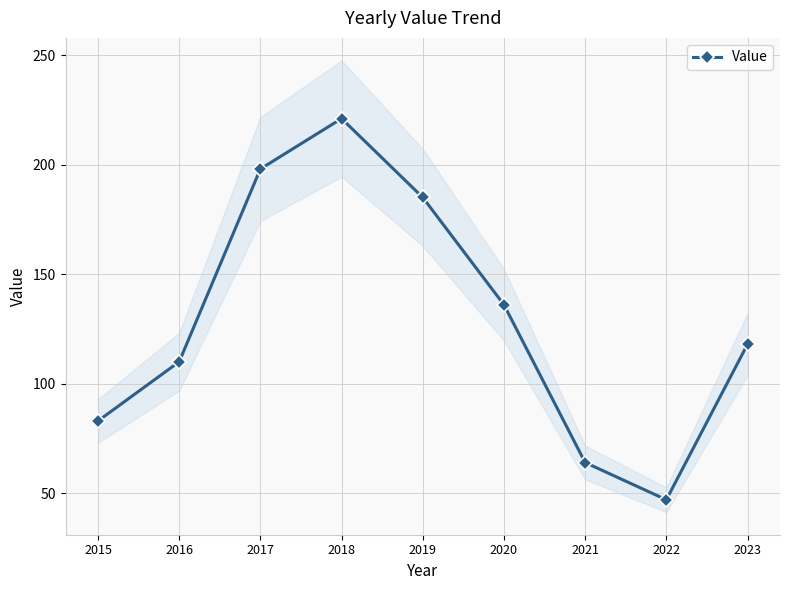

What is the value of the 4th point from the left?

221